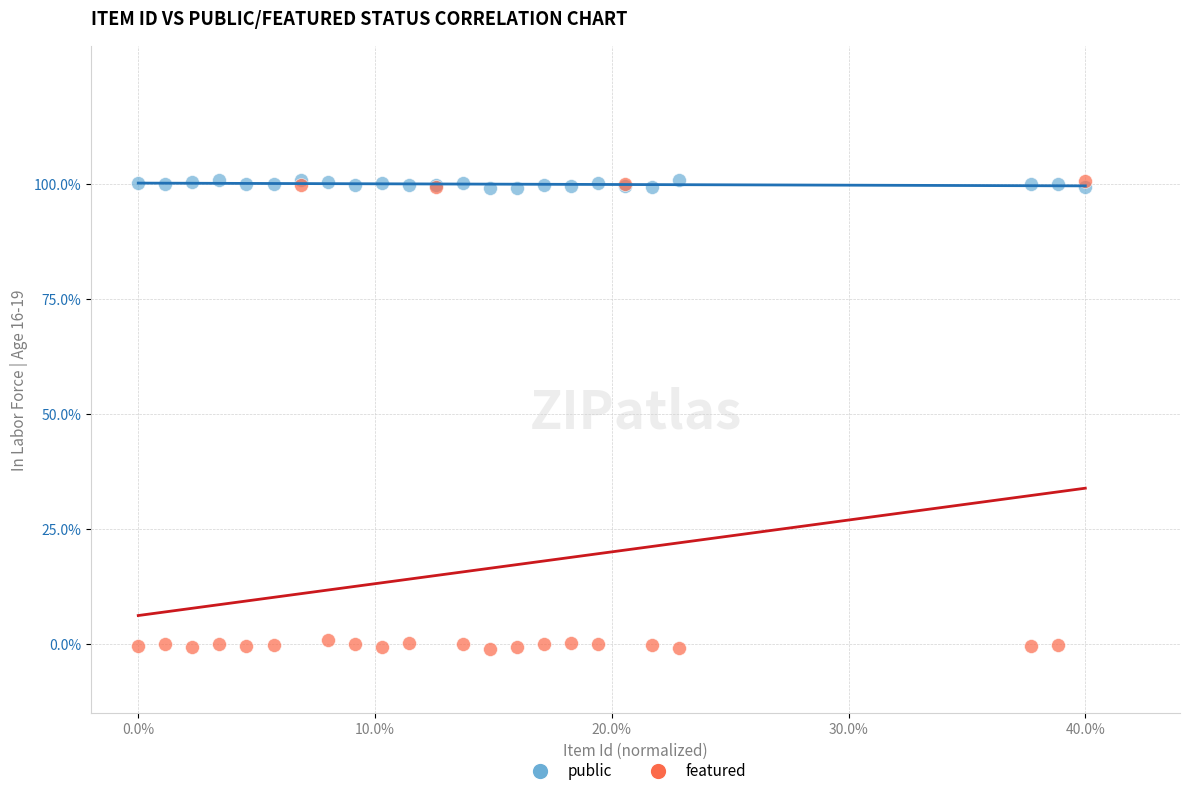

Which series has the largest Y range (max minus min)?

featured